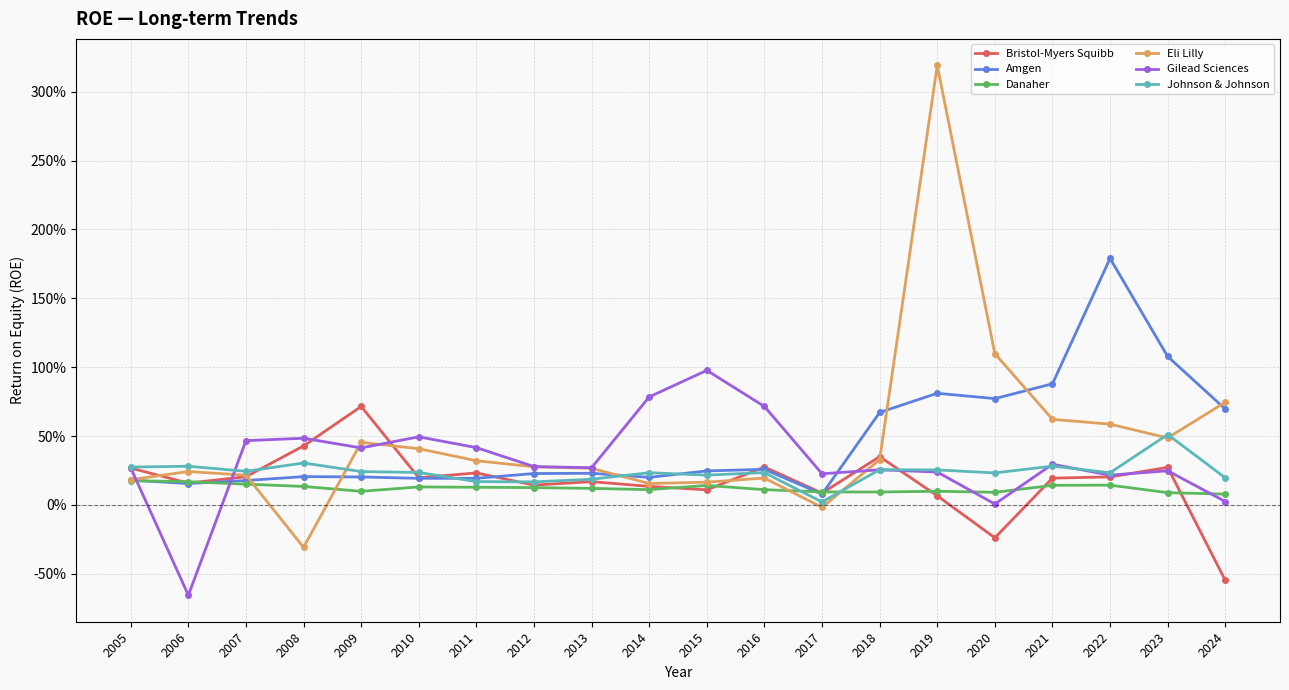

Is the value of Eli Lilly at 2017 greater than the value of Bristol-Myers Squibb at 2008?

No